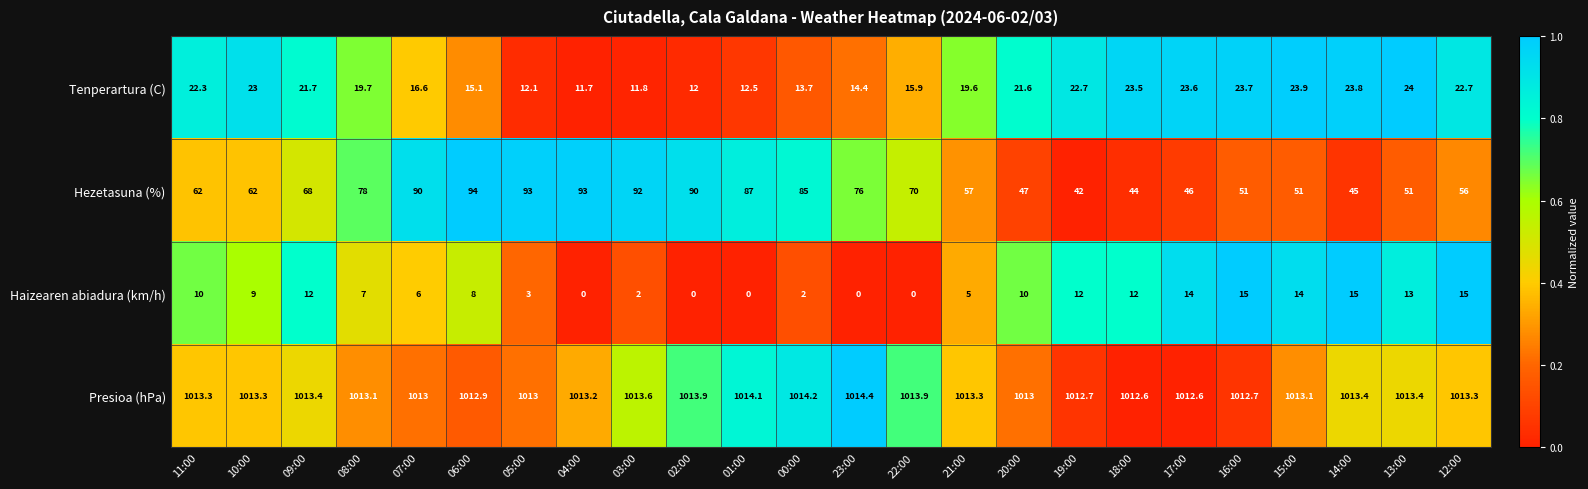

At which label does Tenperartura (C) reach its minimum?

04:00